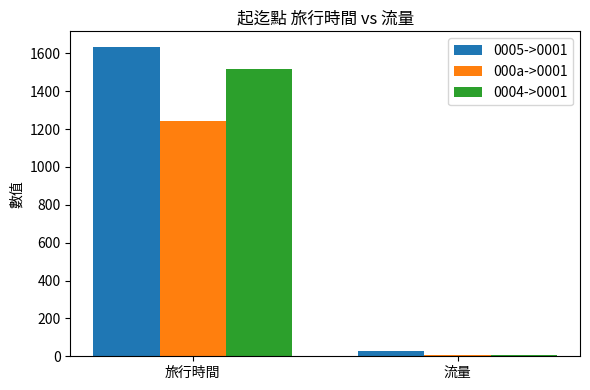

Reading left to right, list all the values displayed in this chart.

0005->0001: 旅行時間=1635	流量=30
000a->0001: 旅行時間=1241	流量=6
0004->0001: 旅行時間=1520	流量=9